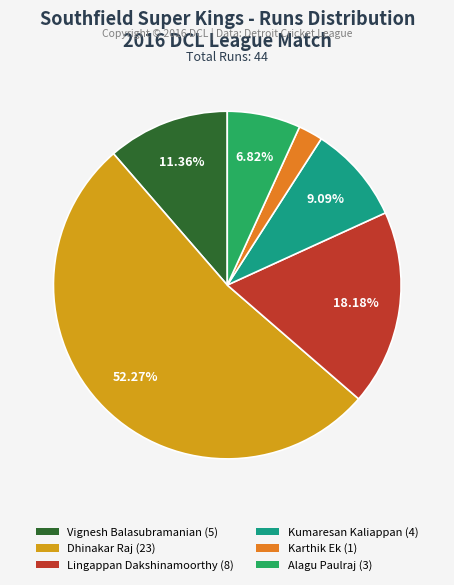

Is the sum of Karthik Ek (1) and Dhinakar Raj (23) greater than half?

Yes